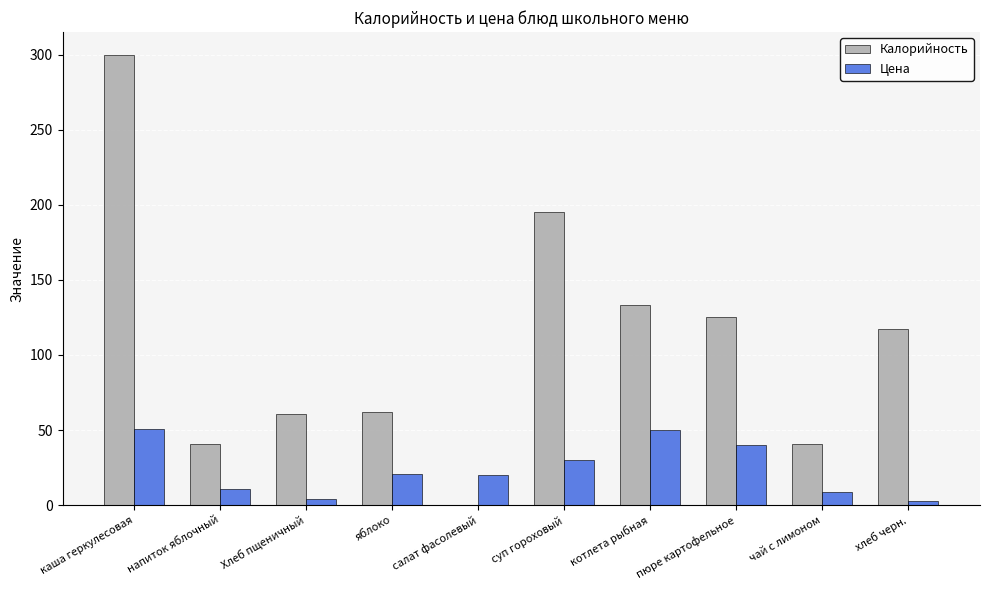

The value of Цена at суп гороховый is 51. True or false?

False